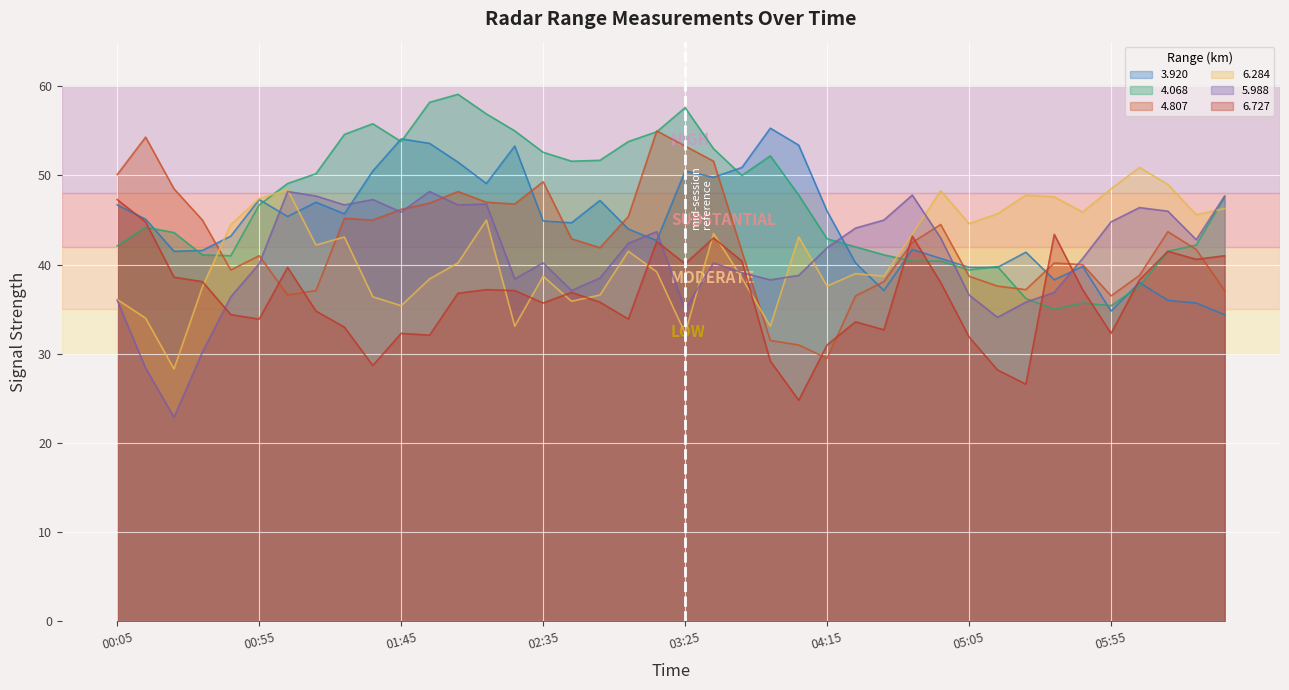

How many data points does each series have?

40